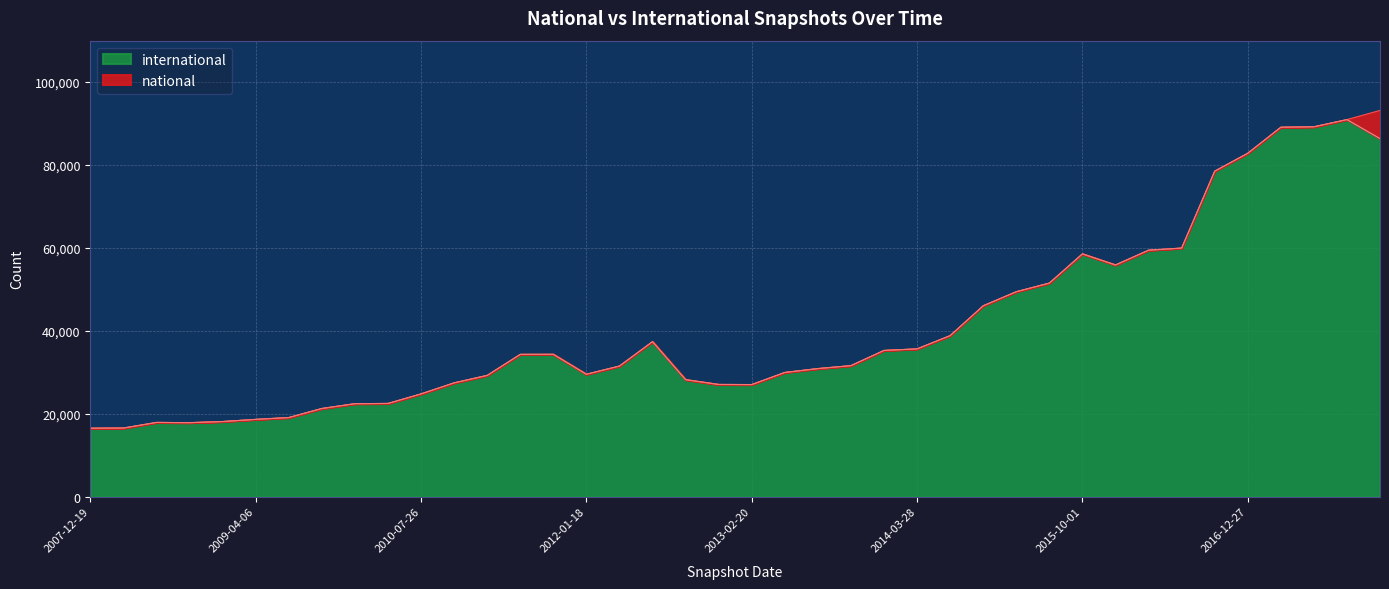

What is the difference between the second highest and second lowest values?

72683